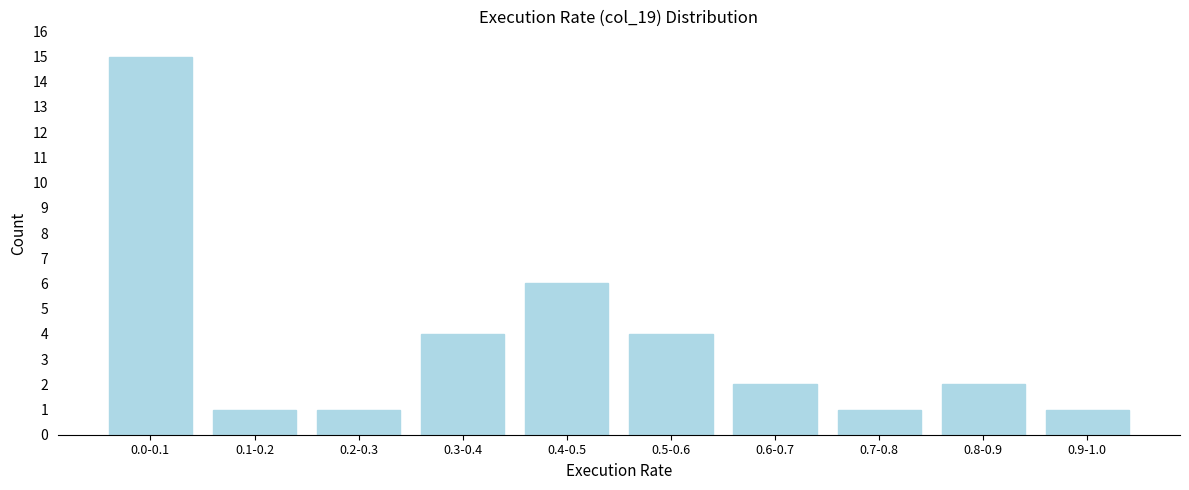

Reading left to right, what are all the values shown in this chart?

15	1	1	4	6	4	2	1	2	1